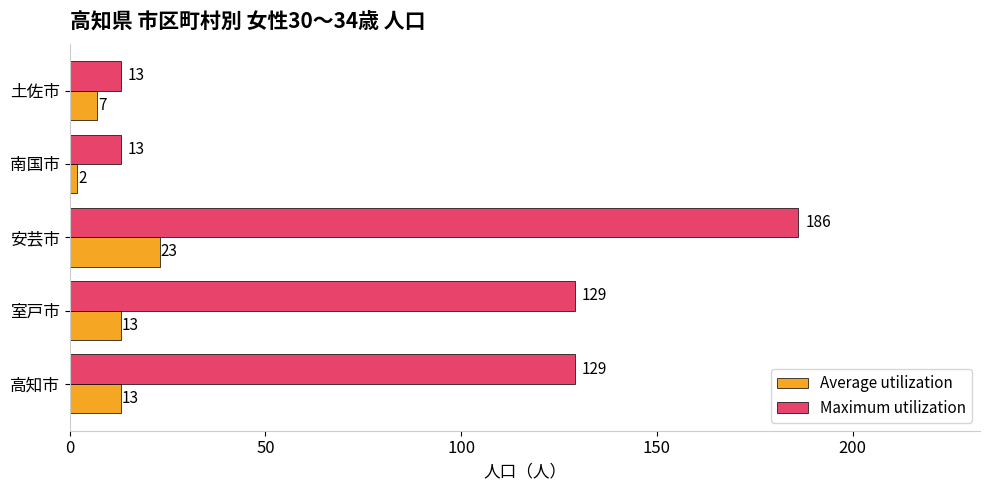

Which series has the widest spread of values?

Maximum utilization